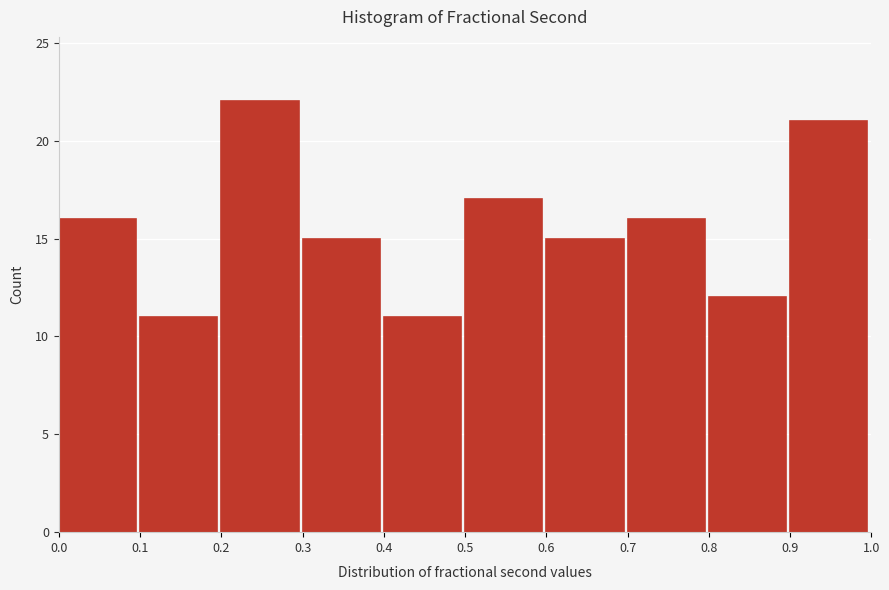

Which range on the x-axis has the tallest bar?

0.2 to 0.3